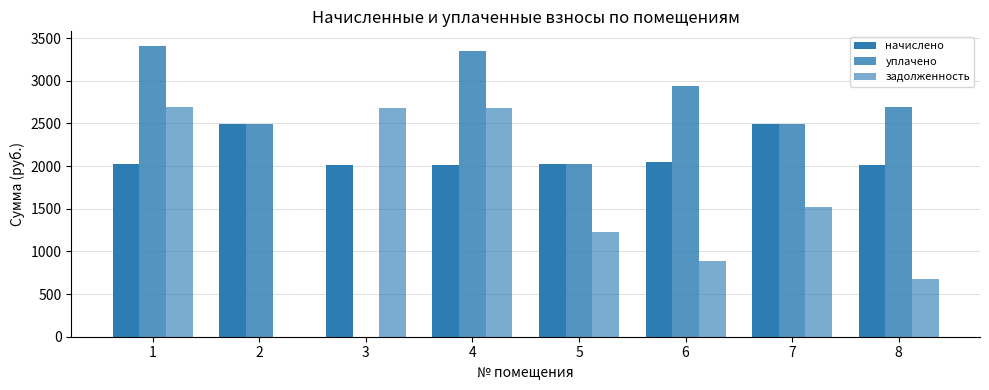

How many groups of bars are there?

8